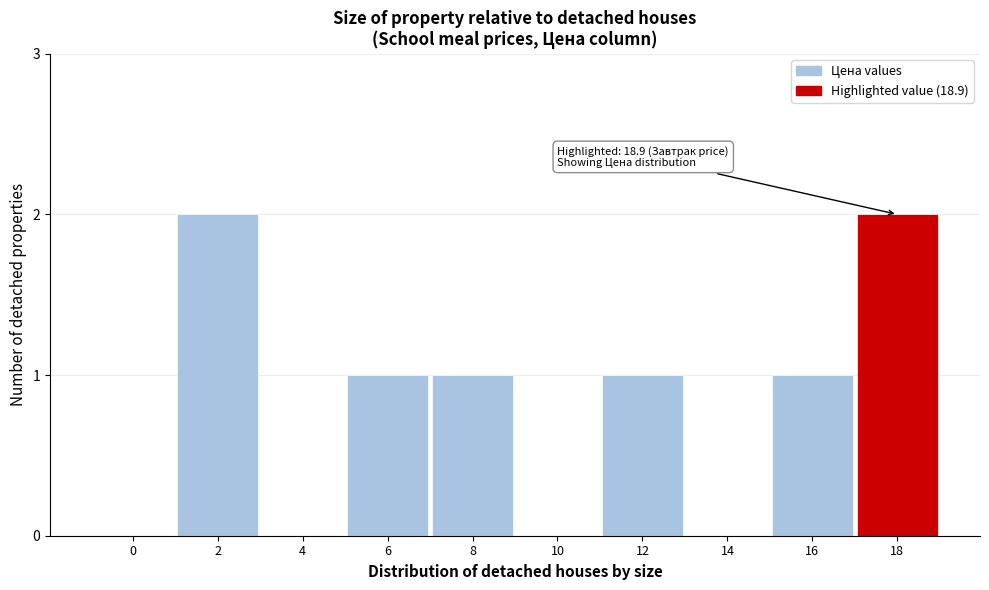

Reading left to right, what are all the values shown in this chart?

0=0	2=2	4=0	6=1	8=1	10=0	12=1	14=0	16=1	18=2